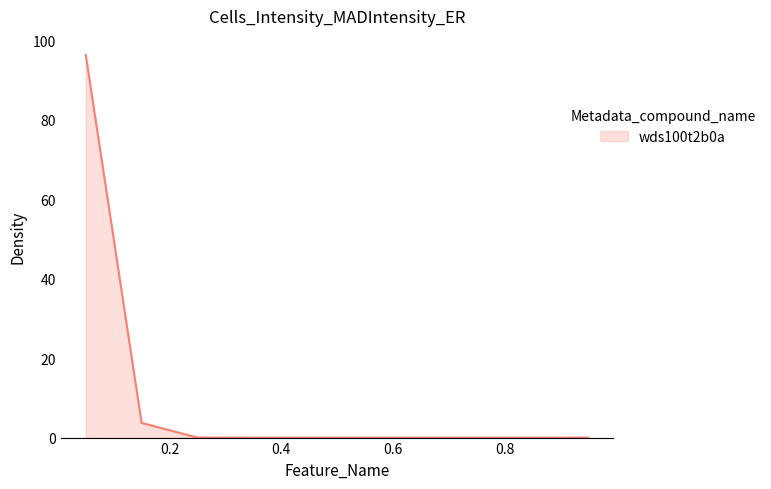

What is the maximum value shown in the chart?

96.3